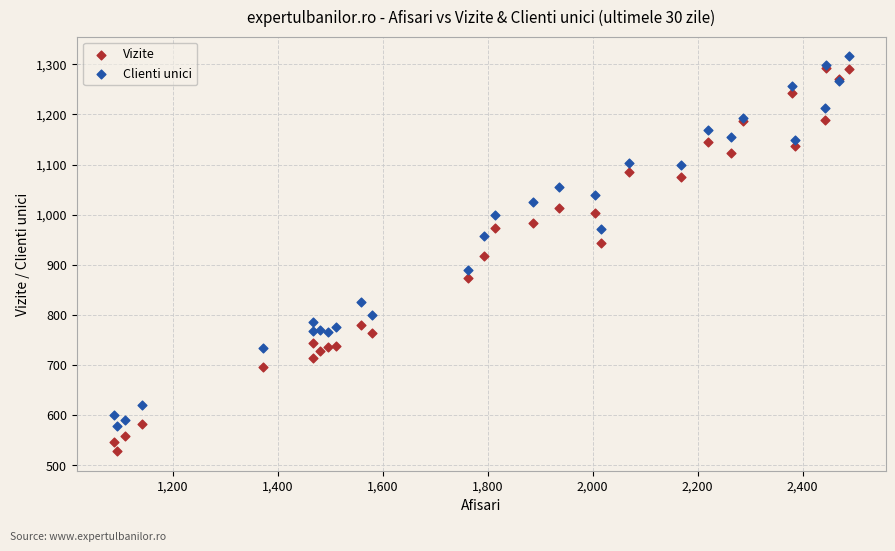

Which series contains the lowest Y value?

Vizite